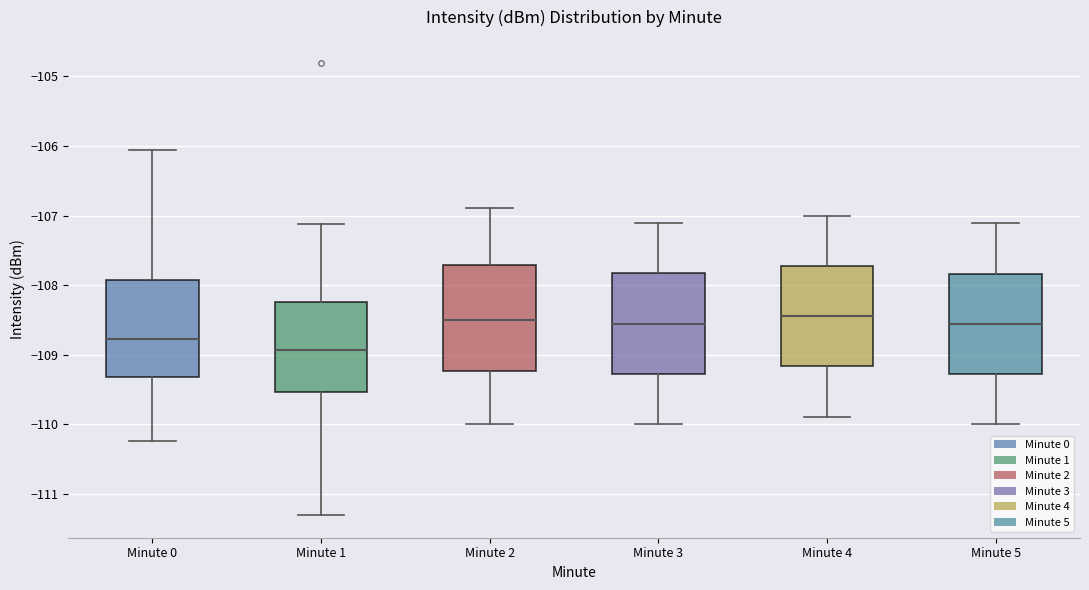

Reading left to right, transcribe this box plot: for each box, give where its median line is, the range the box spans, and where its two whiskers end, as read against the y-axis. The values are not printed on the chart, so give them approximately, as read against the axis.

Minute 0: median -108.8, box -109.3 to -107.9, whiskers -110.2 to -106.1
Minute 1: median -108.9, box -109.5 to -108.2, whiskers -111.3 to -107.1
Minute 2: median -108.5, box -109.2 to -107.7, whiskers -110.0 to -106.9
Minute 3: median -108.6, box -109.3 to -107.8, whiskers -110.0 to -107.1
Minute 4: median -108.4, box -109.2 to -107.7, whiskers -109.9 to -107.0
Minute 5: median -108.6, box -109.3 to -107.8, whiskers -110.0 to -107.1